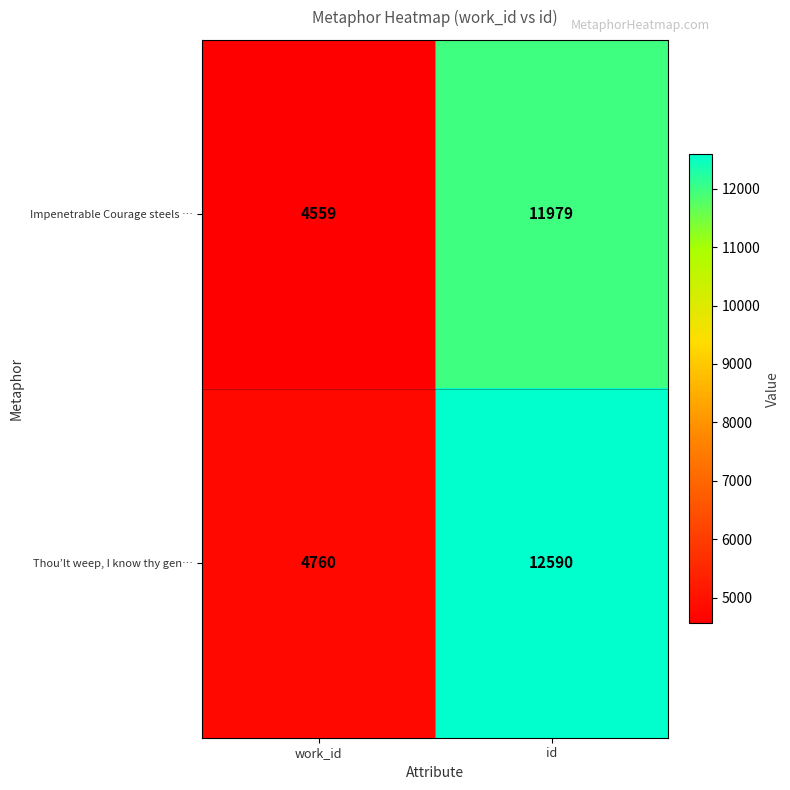

Which series has the largest range (max minus min)?

Thou’lt weep, I know thy gen…